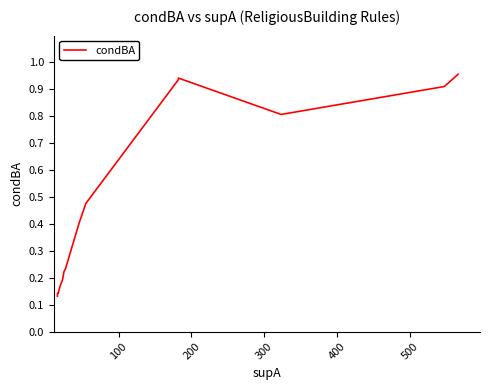

How many lines are shown in the chart?

1